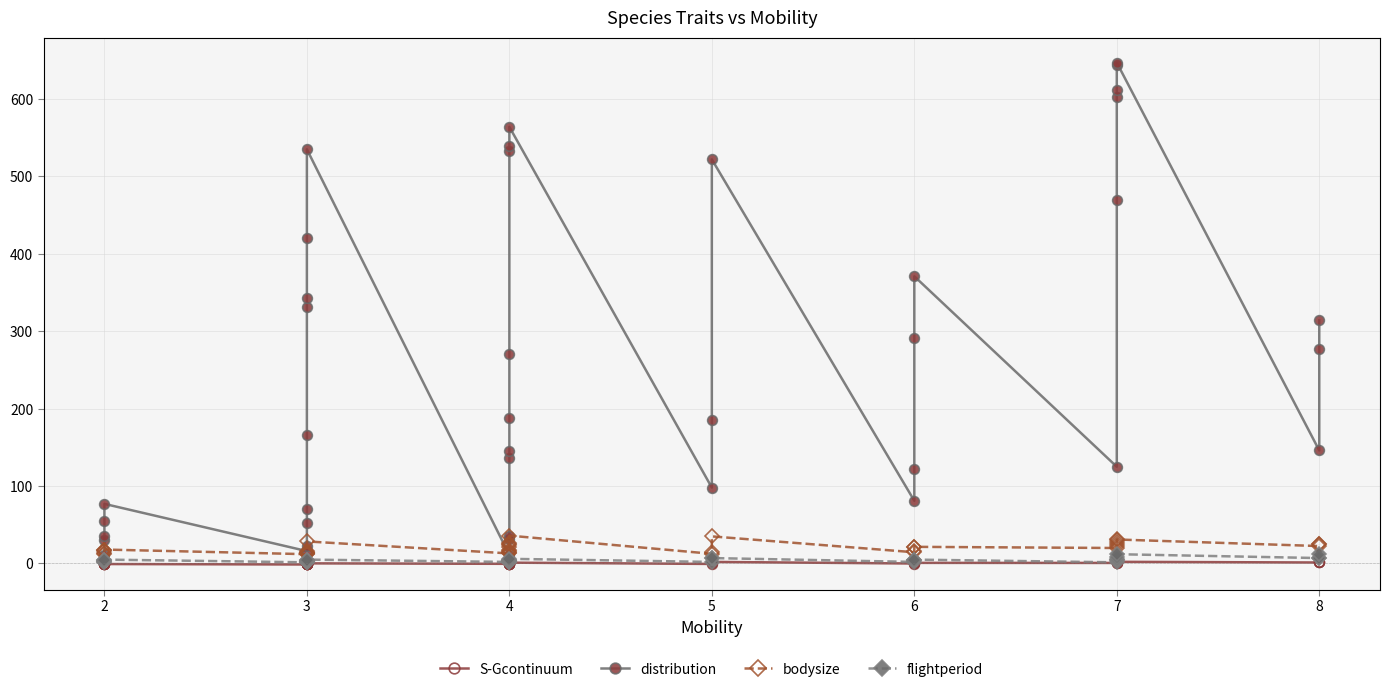

How many interior local peaks does the distribution series have?

6